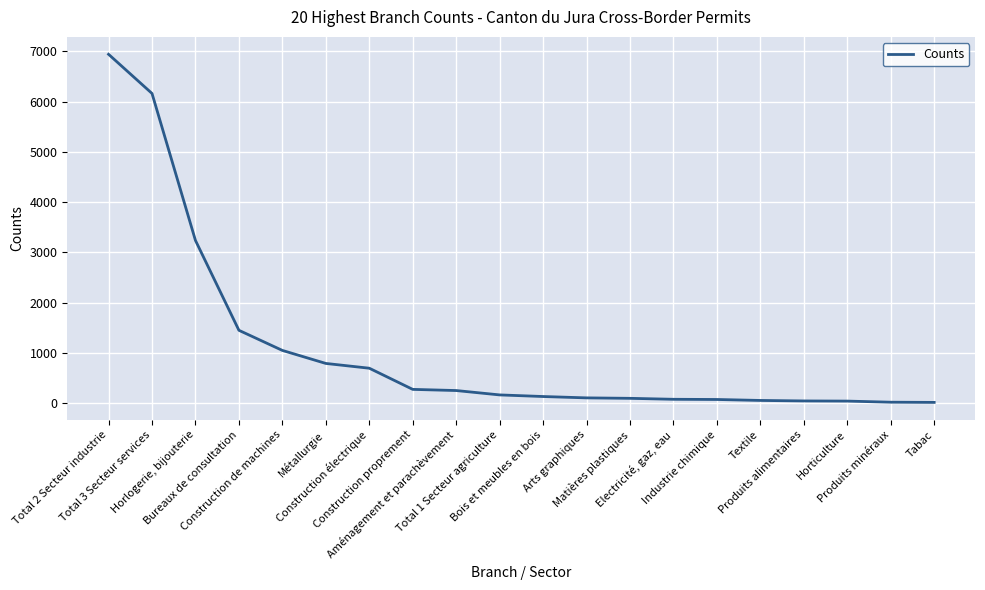

True or false: the data shows 78 at Electricité, gaz, eau.

True